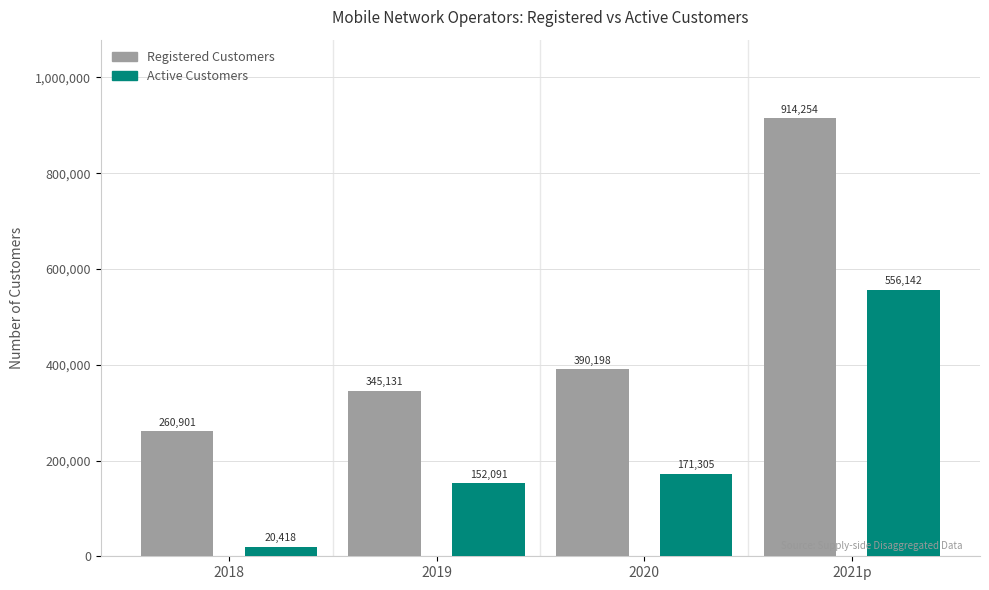

Rank the series at 2021p from lowest to highest value.

Active Customers, Registered Customers